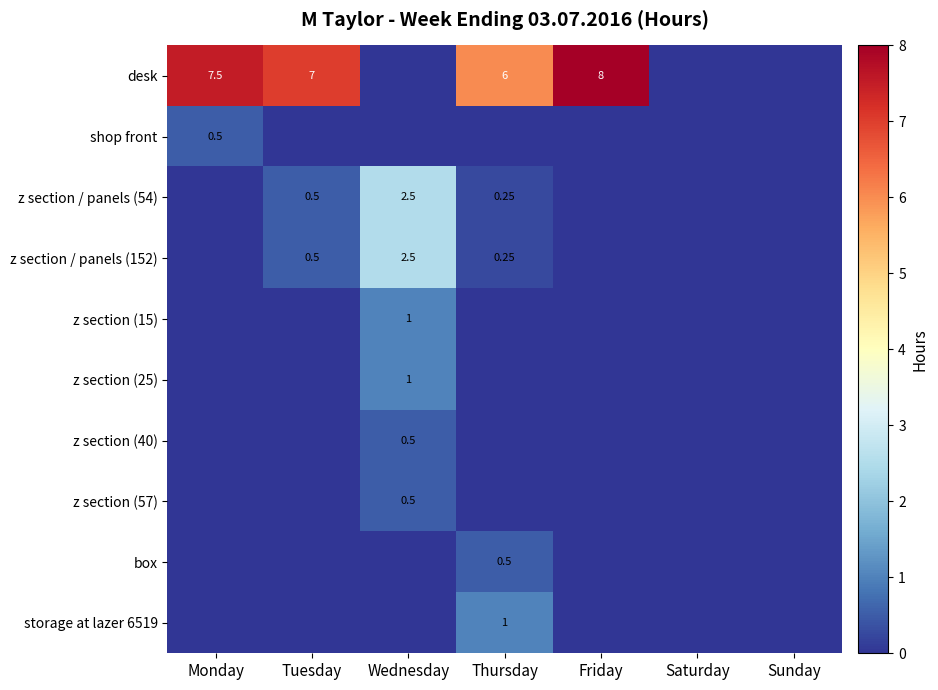

How many values in z section / panels (152) are above zero?

3